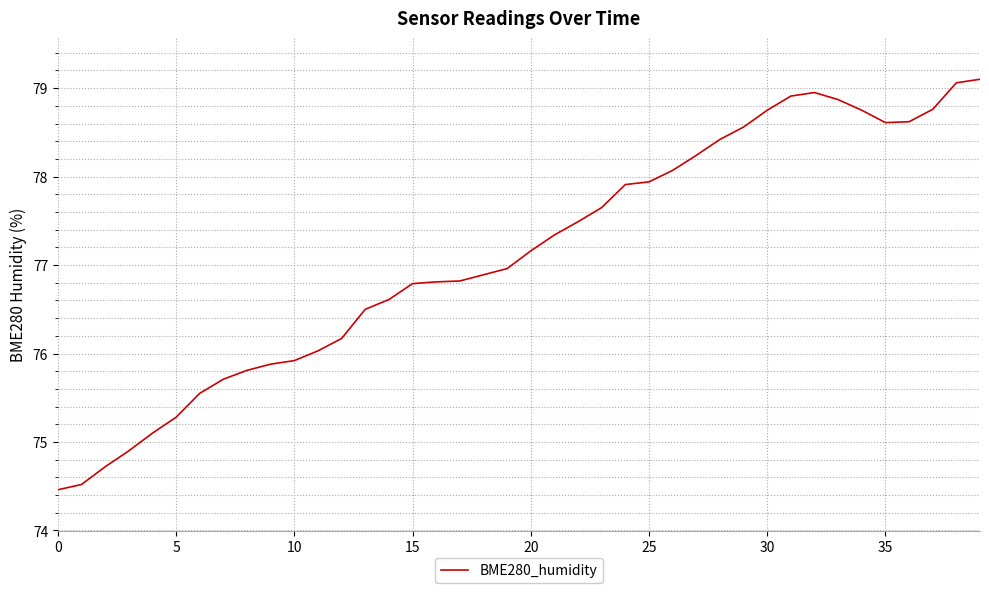

What is the smallest value displayed?

74.5